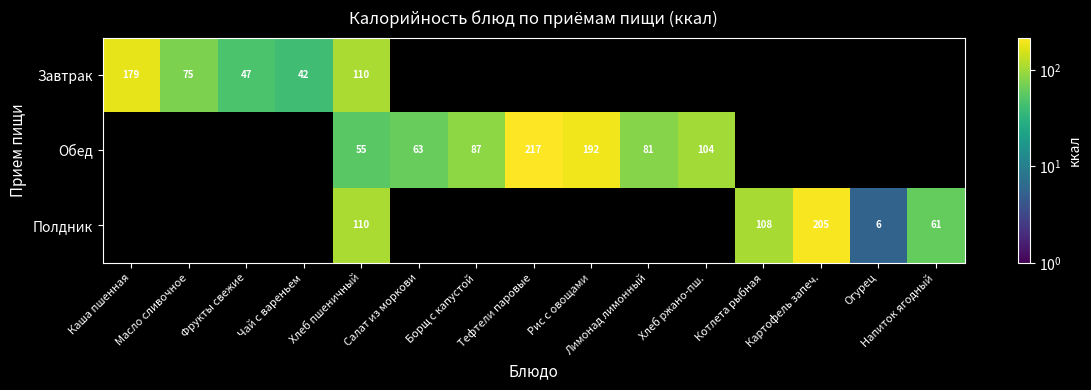

What is the total value across all series at Хлеб пшеничный?

275.0